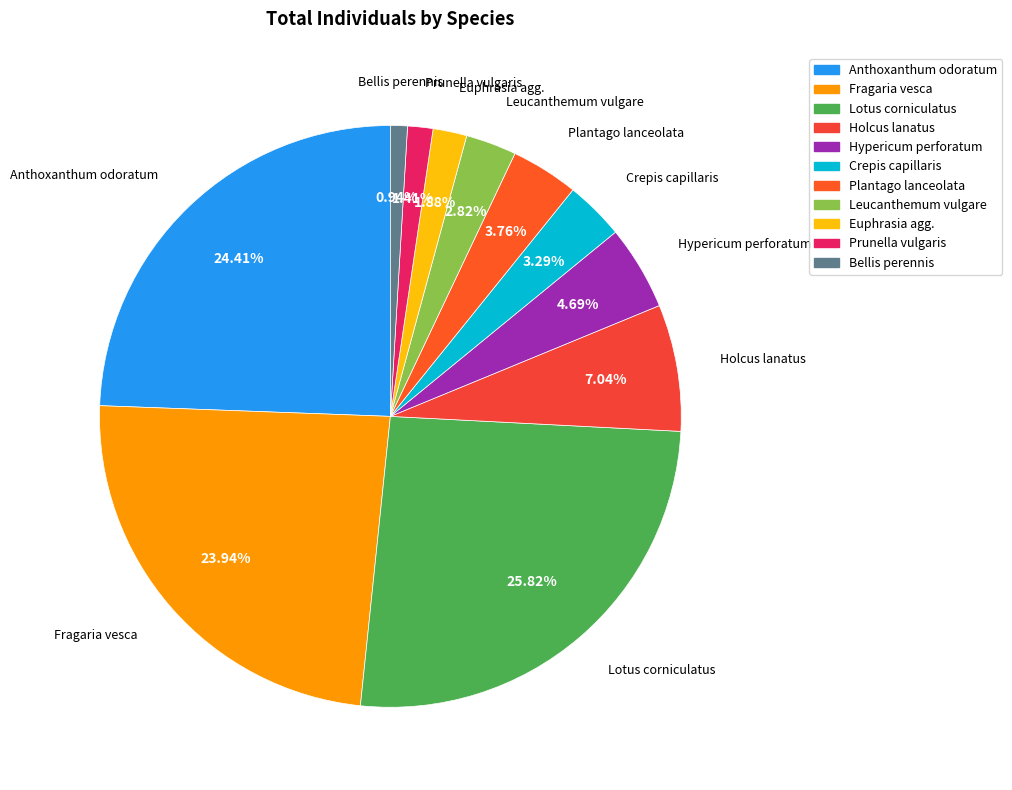

What is the ratio of the value at Crepis capillaris to the value at Plantago lanceolata?

0.9